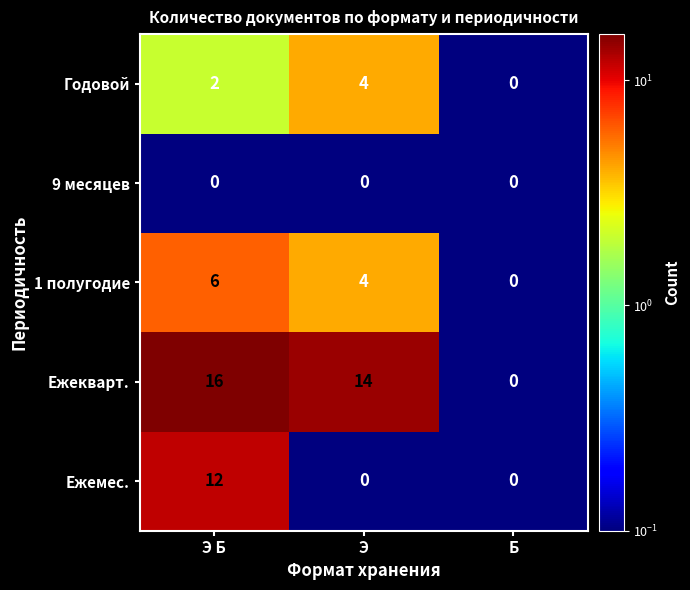

What is the highest value of the Ежемес. series?

12